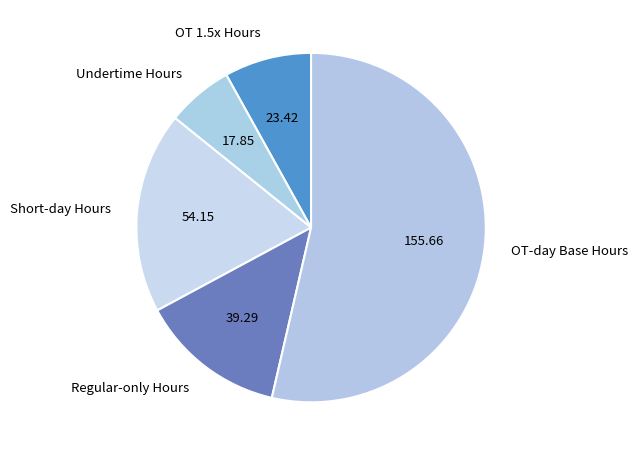

Rank the categories by value from highest to lowest.

OT-day Base Hours, Short-day Hours, Regular-only Hours, OT 1.5x Hours, Undertime Hours